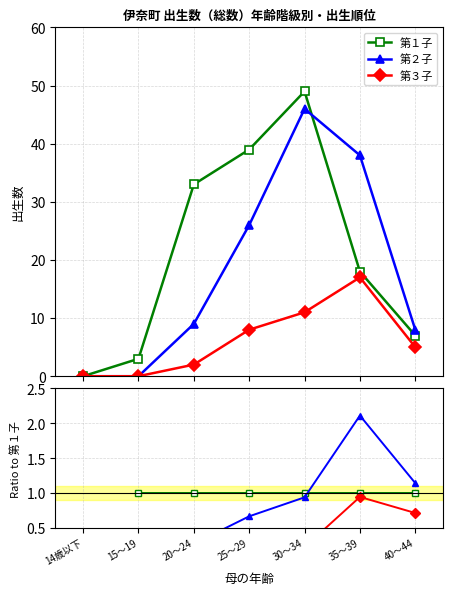

True or false: 第３子 and 第１子 cross at least once.

False